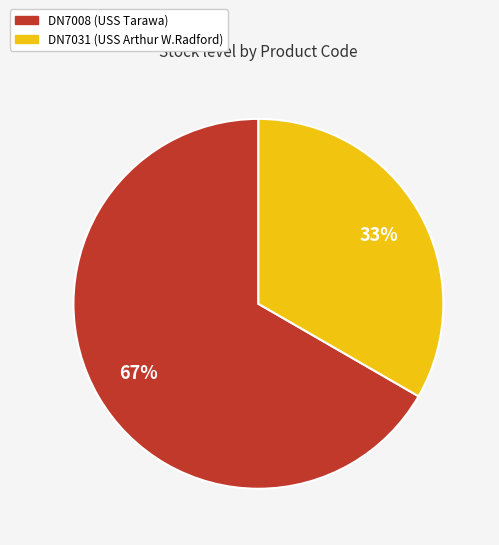

What is the largest slice in the pie chart?

DN7008